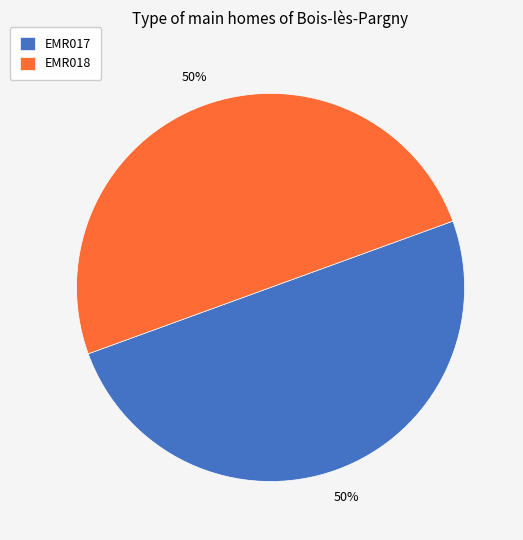

What percentage is the EMR018 slice, to the nearest percent?

50%